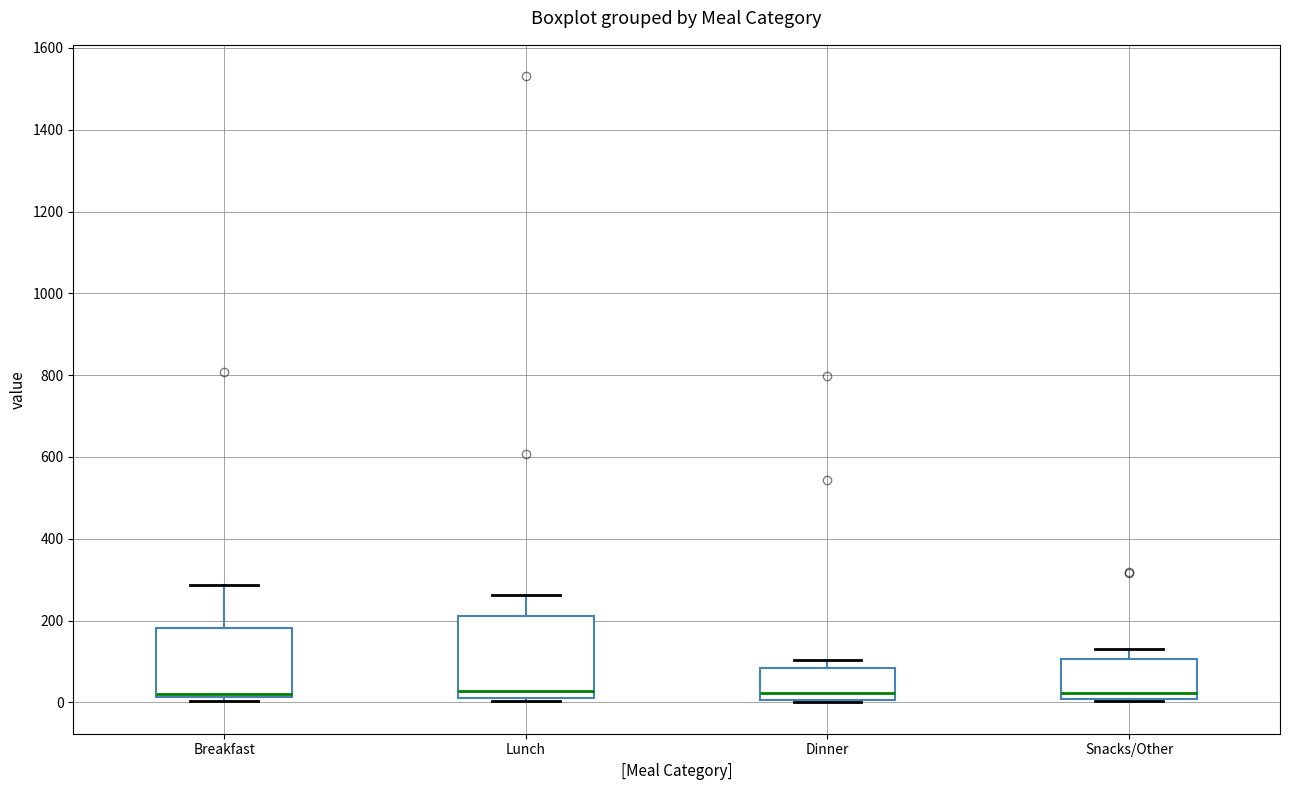

Reading left to right, transcribe this box plot: for each box, give where its median line is, the range the box spans, and where its two whiskers end, as read against the y-axis. The values are not printed on the chart, so give them approximately, as read against the axis.

Breakfast: median 20 (just above the box's lower edge), box 20 to 180, whiskers 0 to 280
Lunch: median 20, box 0 to 220, whiskers 0 (just below the box's lower edge) to 260
Dinner: median 20, box 0 to 80, whiskers 0 (just below the box's lower edge) to 100
Snacks/Other: median 20, box 0 to 100, whiskers 0 to 140